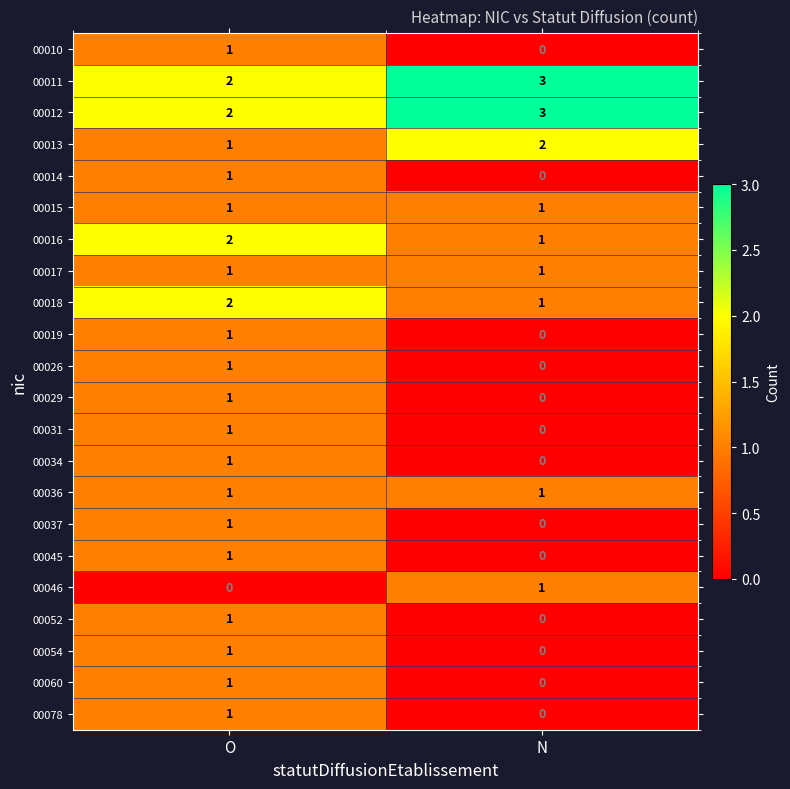

What is the sum of all 00013 values?

3